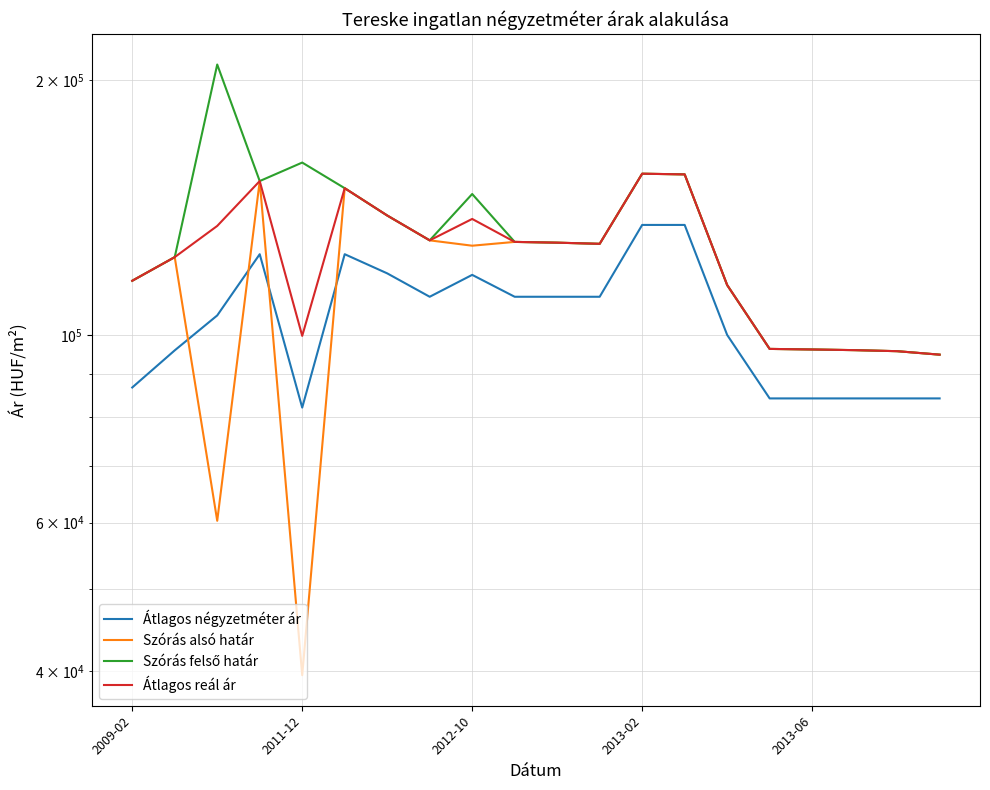

What is the greatest value displayed?

208816